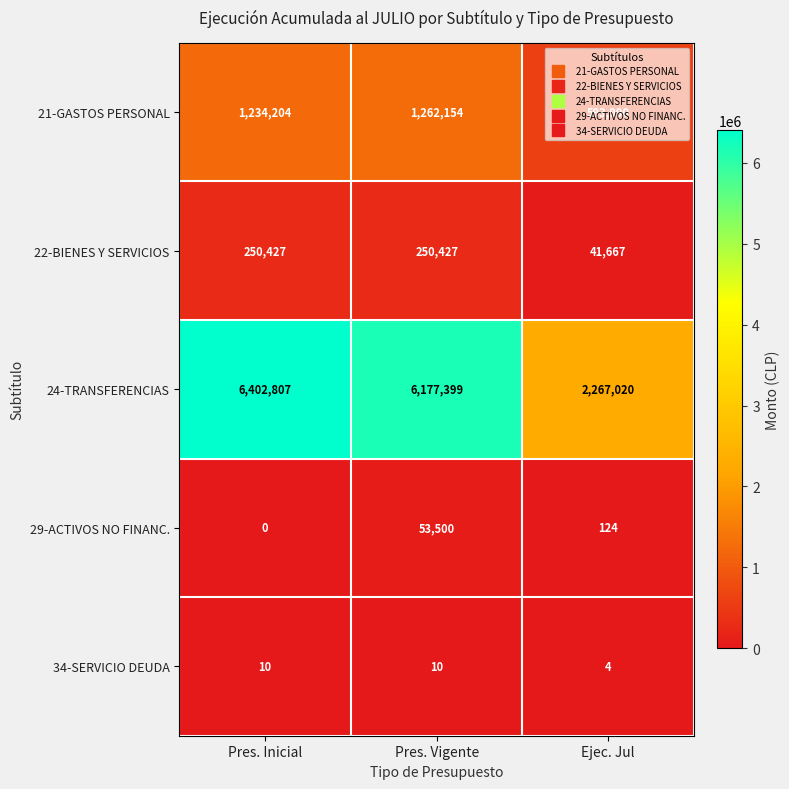

Which series changed the most between Pres. Inicial and Pres. Vigente?

24-TRANSFERENCIAS